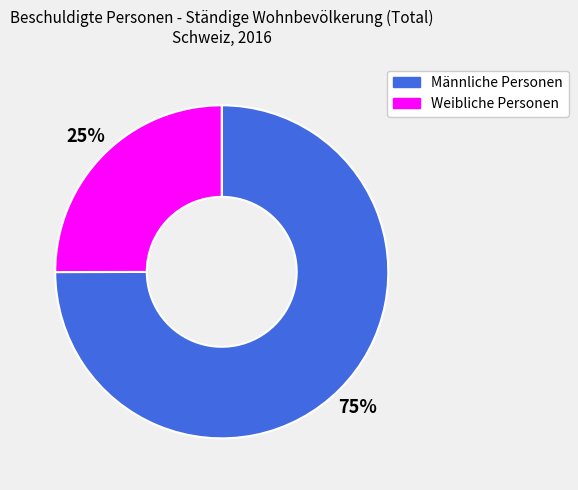

What is the majority slice?

Männliche Personen